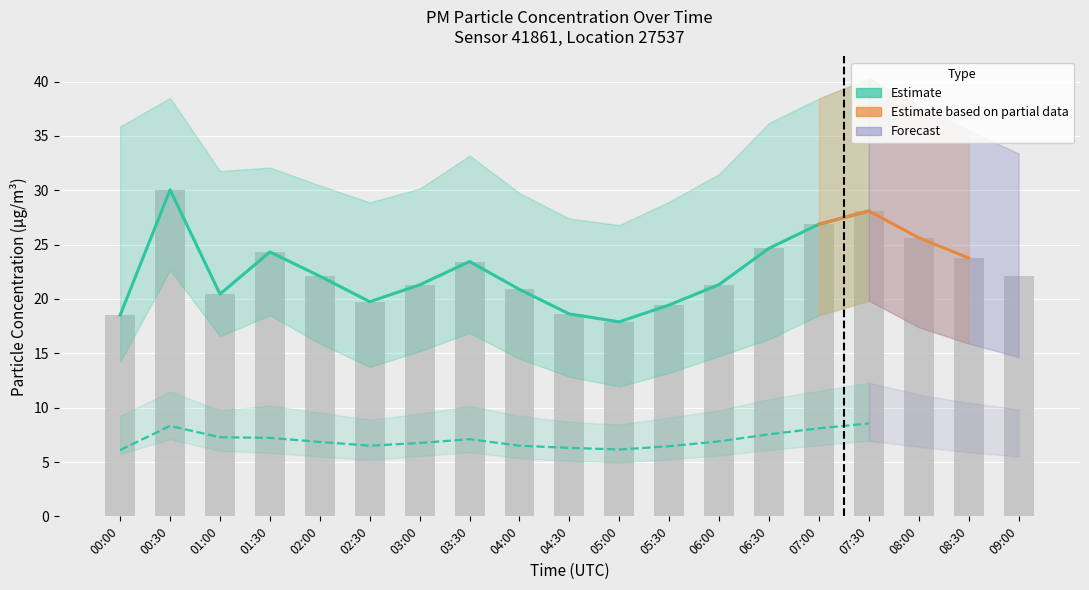

What is the label of the 4th bar from the right?

07:30